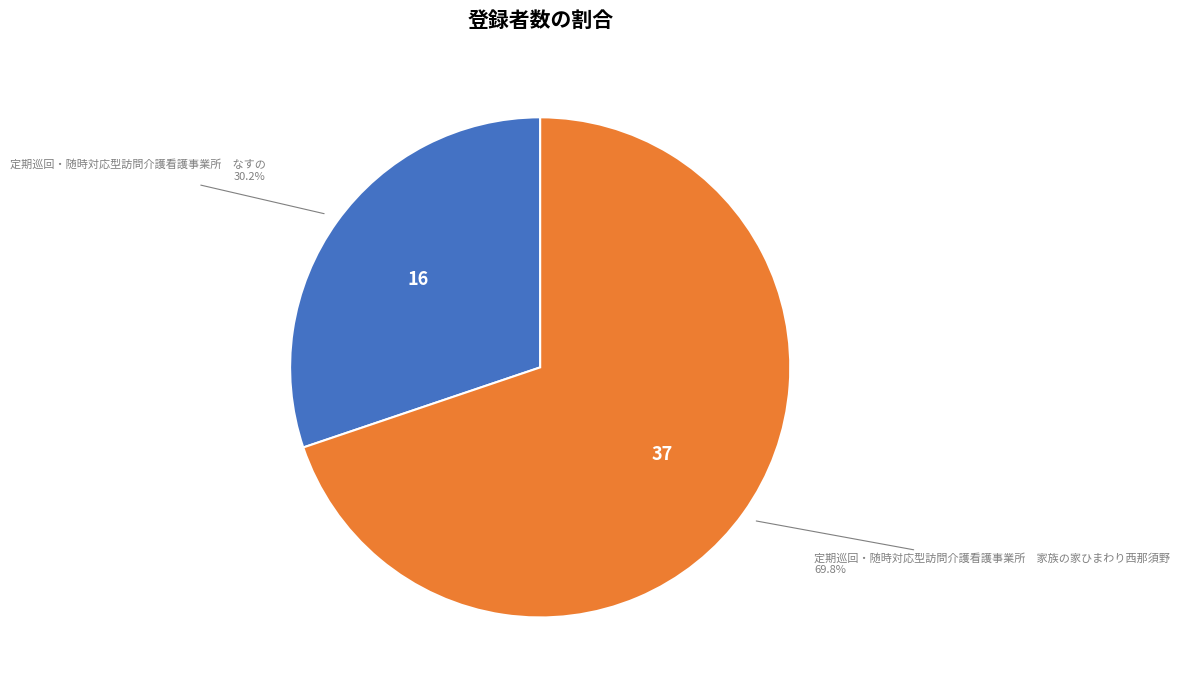

What is the majority slice?

定期巡回・随時対応型訪問介護看護事業所 家族の家ひまわり西那須野